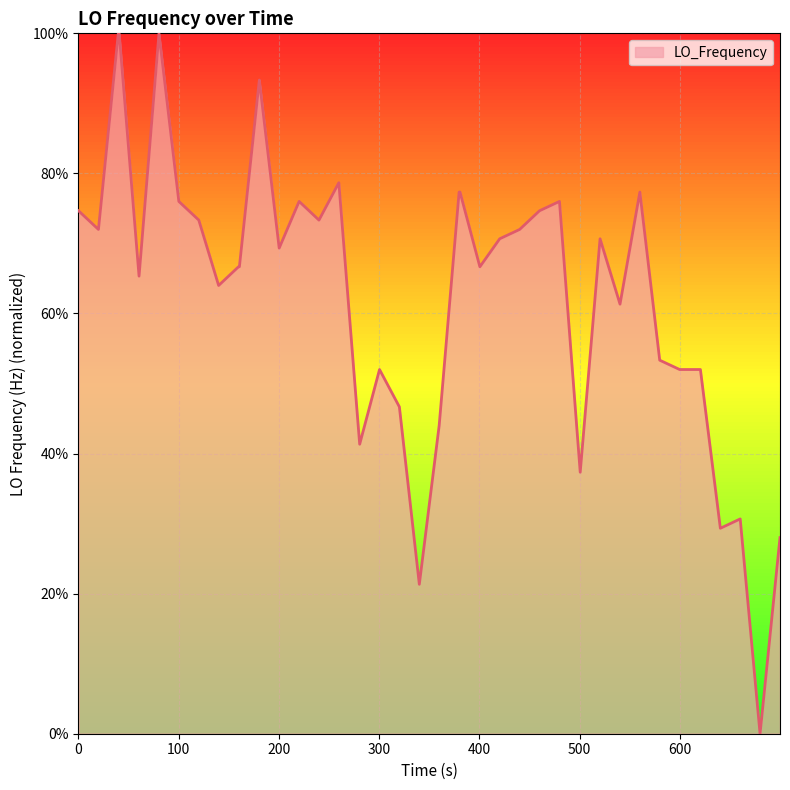

Does the chart display data point markers on the line(s)?

No